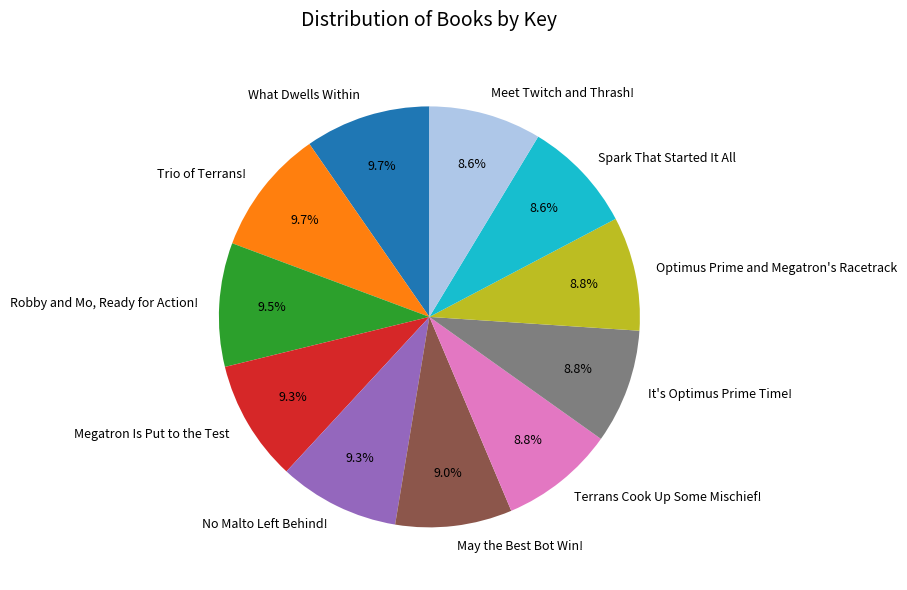

What is the total percentage of Optimus Prime and Megatron's Racetrack and Robby and Mo, Ready for Action!?

18.3%